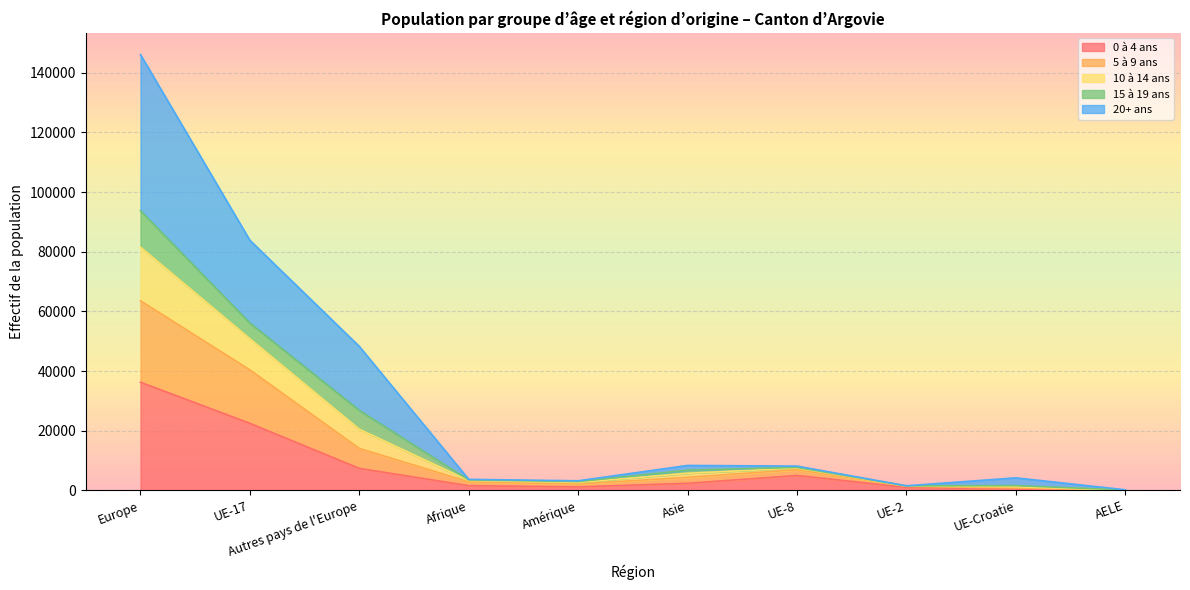

Which has a higher value, AELE or Amérique?

Amérique